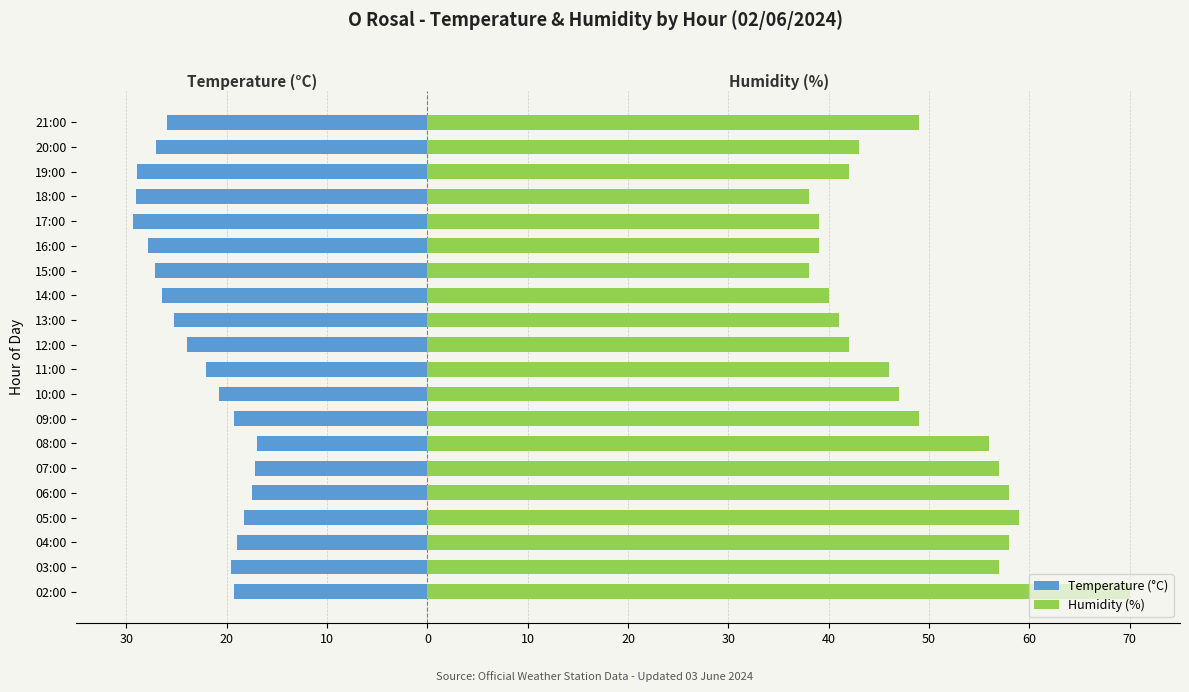

At how many categories does at least one series exceed 64?

1